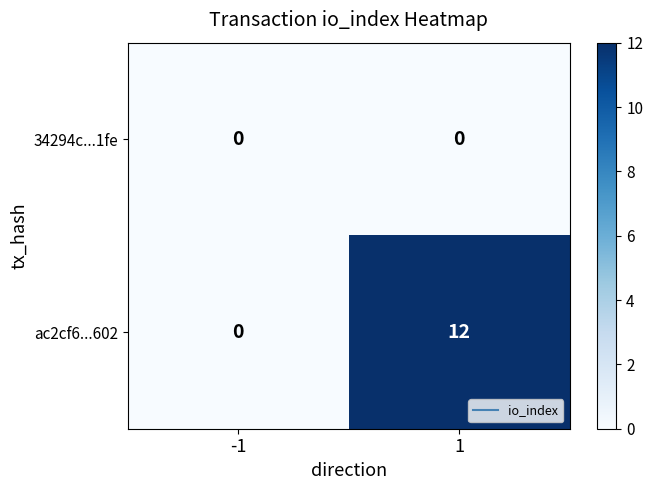

Is it true that ac2cf6...602 equals 12 at 1?

True